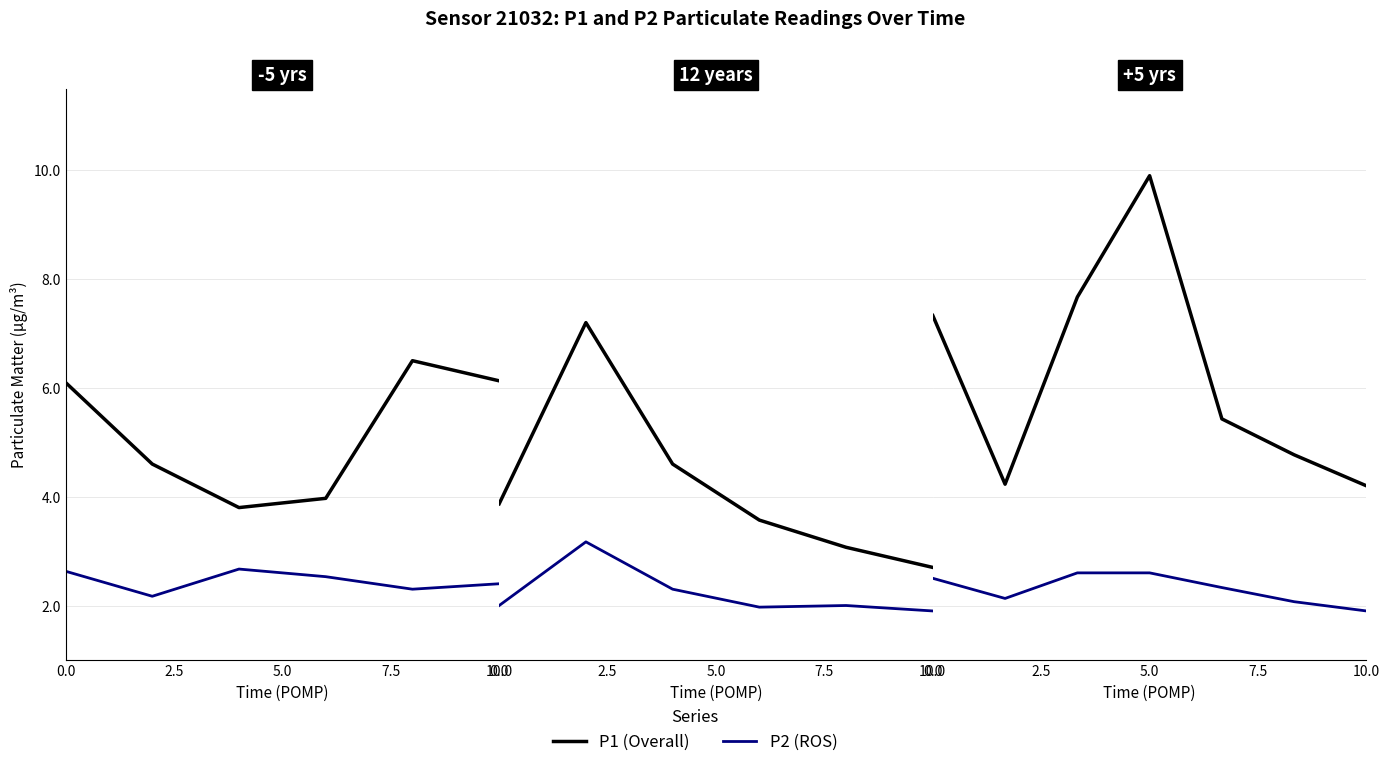

Which has a higher value, 5.0 or 10.0?

5.0